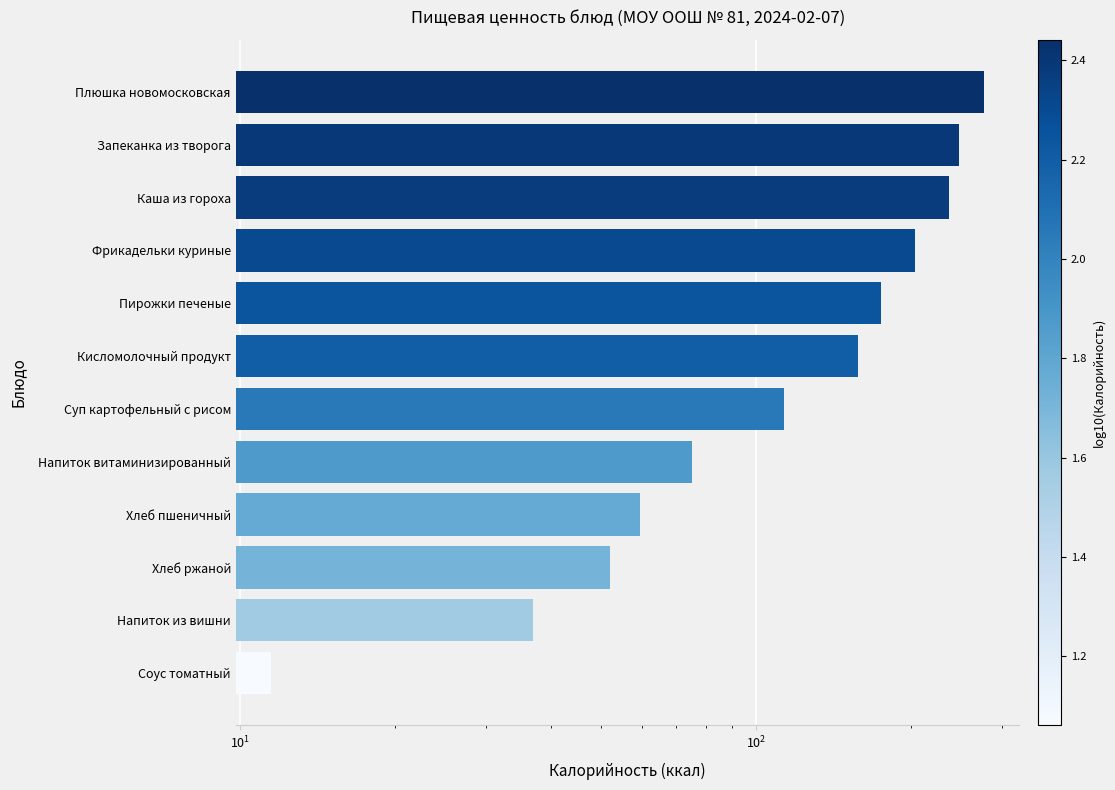

How many bars are there in total?

12